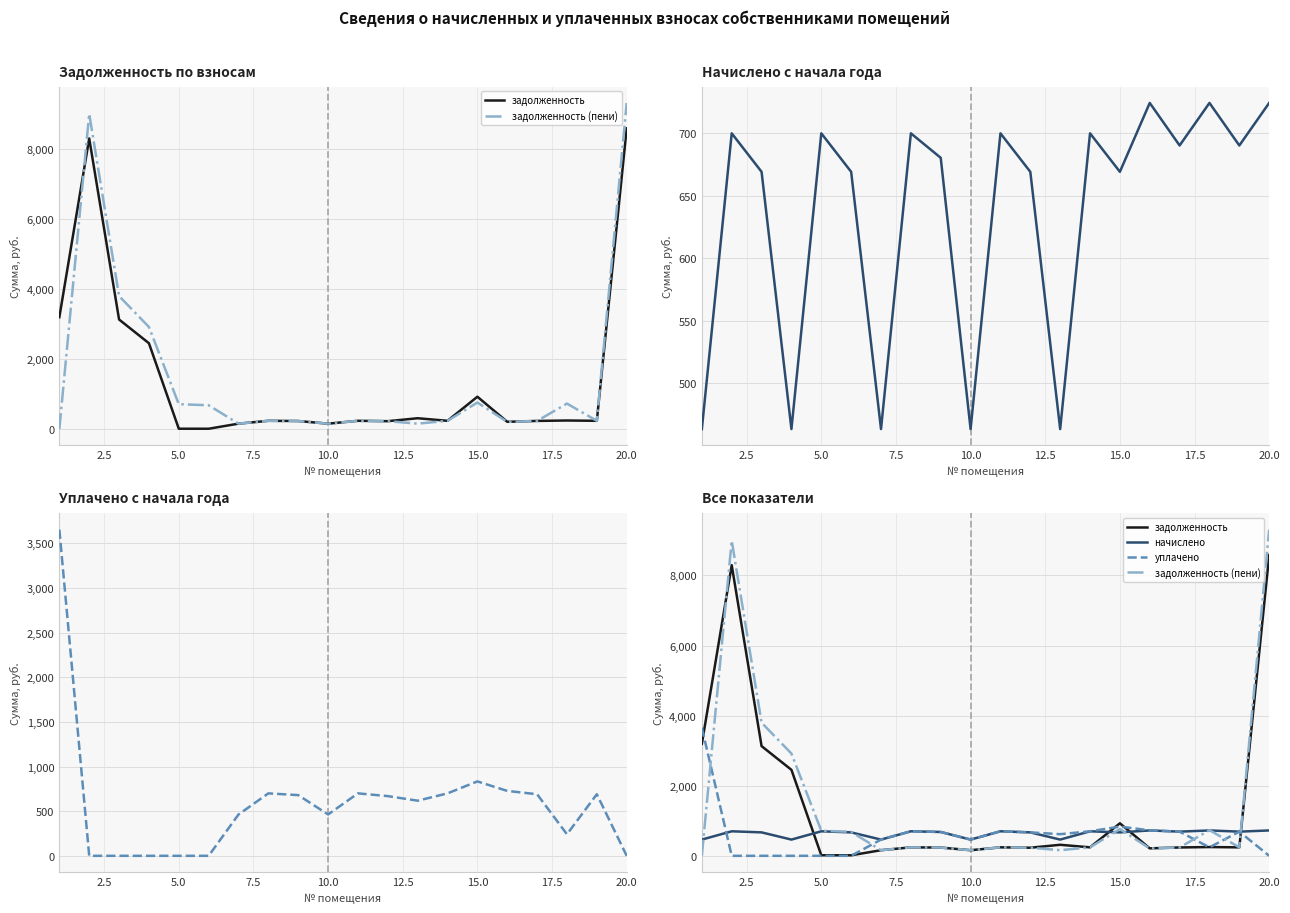

True or false: задолженность (пени) has a value of 55.6 at 13.

False